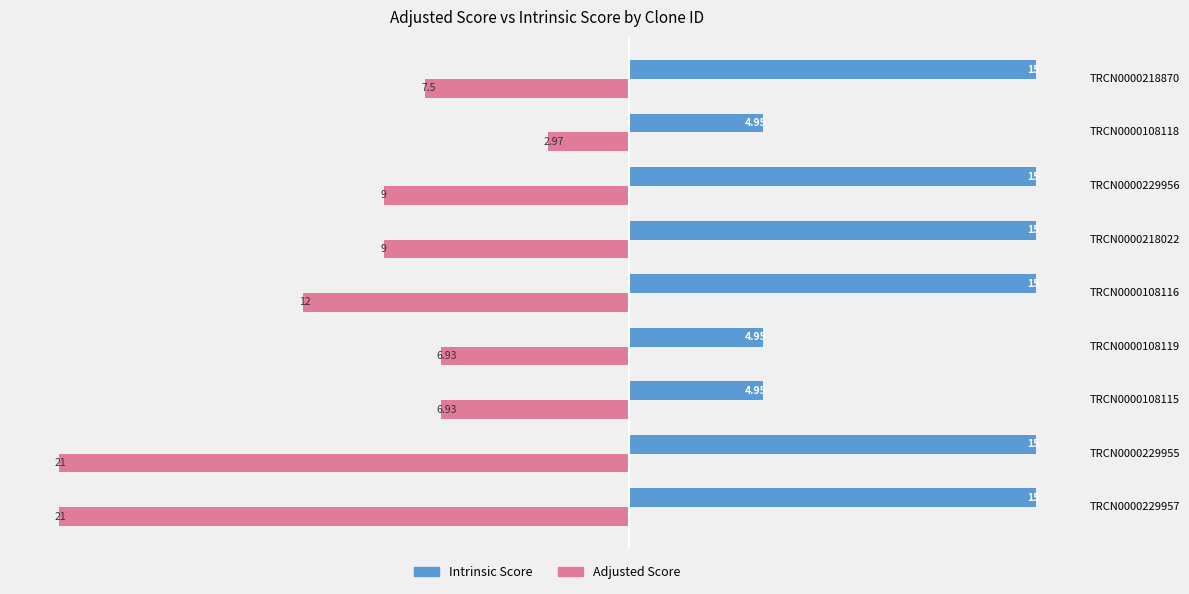

Are the bars horizontal?

Yes